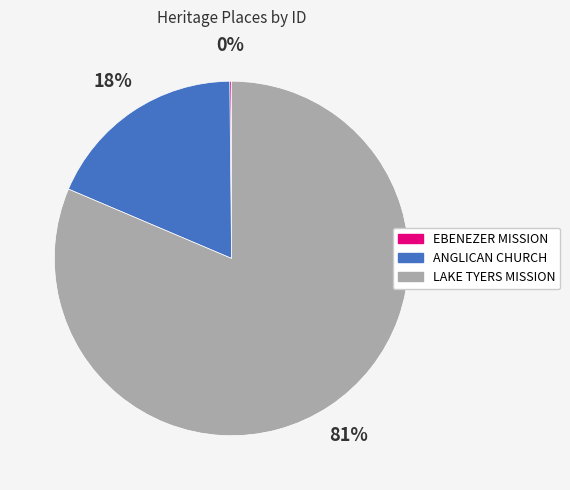

Which slice is the largest?

LAKE TYERS MISSION